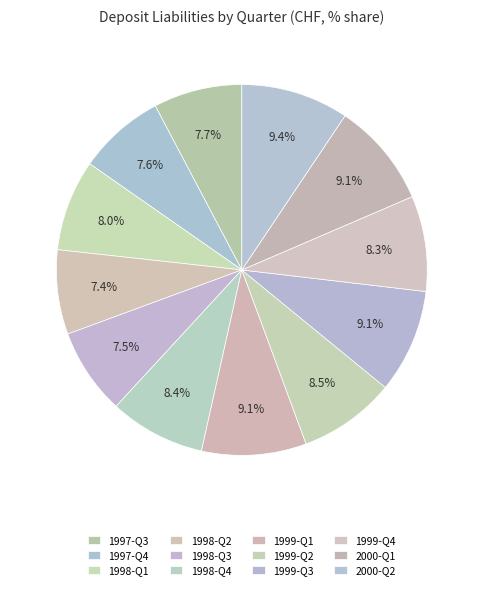

Do 1999-Q2 and 1998-Q1 together represent more than half of the pie?

No